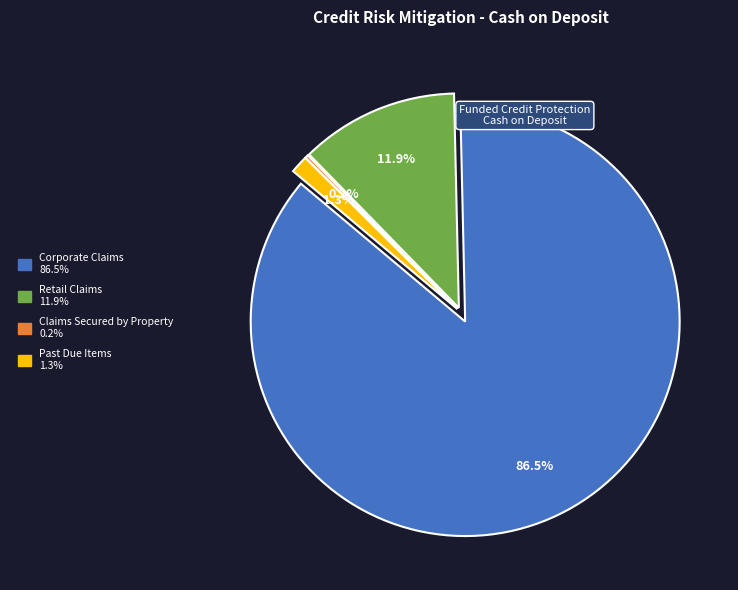

The Past Due Items slice represents 8% of the pie. True or false?

False